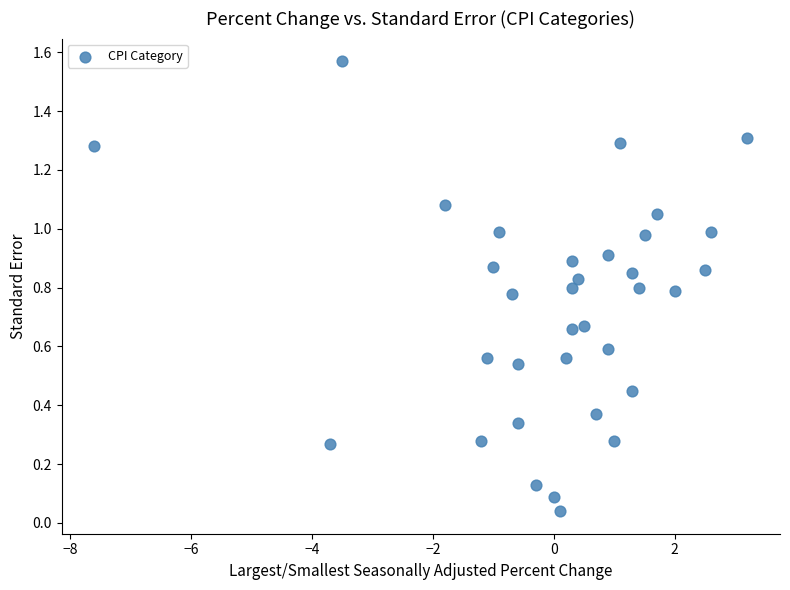

What is the range of X values (max minus min)?

10.8